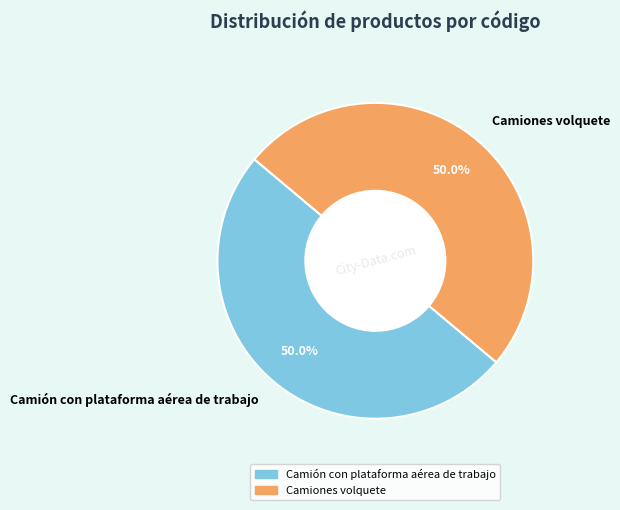

Approximately how many times larger is the value at Camiones volquete compared to Camión con plataforma aérea de trabajo?

1.0